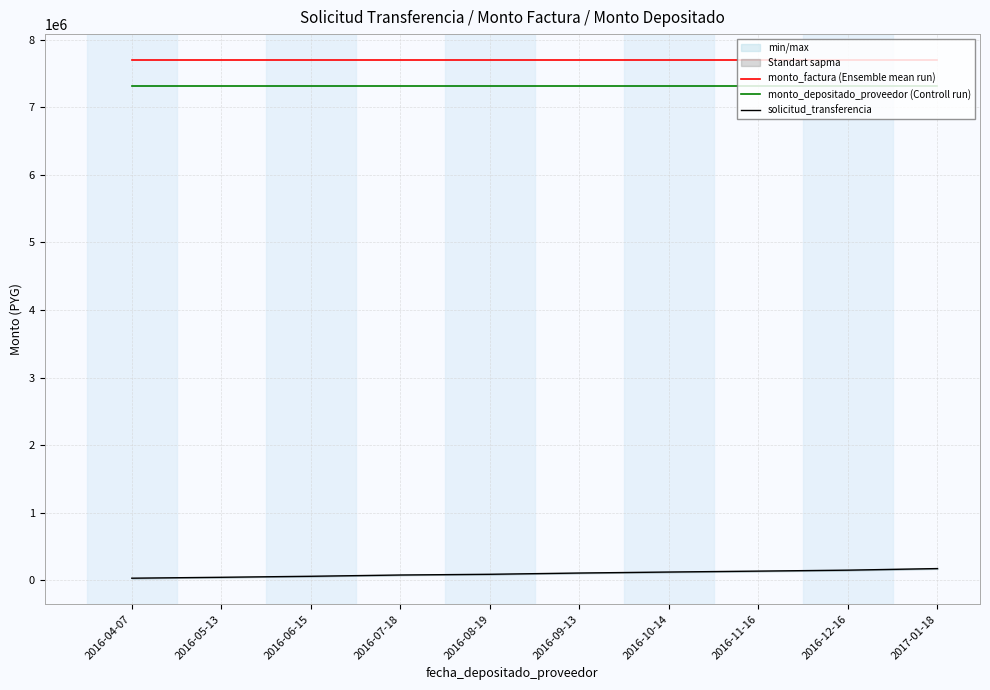

What are all the series names shown in the legend?

monto_factura (Ensemble mean run), monto_depositado_proveedor (Controll run), solicitud_transferencia